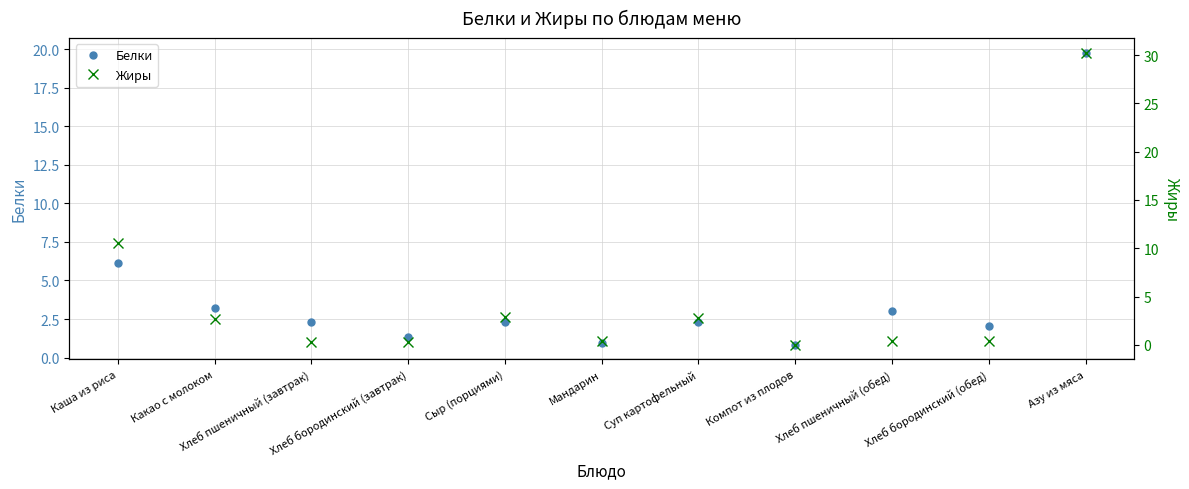

Reading right to left, transcribe all the data shown in this chart.

Белки: Азу из мяса=19.8	Хлеб бородинский (обед)=2.0	Хлеб пшеничный (обед)=3.0	Компот из плодов=0.8	Суп картофельный=2.3	Мандарин=1.0	Сыр (порциями)=2.3	Хлеб бородинский (завтрак)=1.4	Хлеб пшеничный (завтрак)=2.3	Какао с молоком=3.2	Каша из риса=6.2
Жиры: Азу из мяса=30.2	Хлеб бородинский (обед)=0.4	Хлеб пшеничный (обед)=0.4	Компот из плодов=0.0	Суп картофельный=2.7	Мандарин=0.4	Сыр (порциями)=2.9	Хлеб бородинский (завтрак)=0.3	Хлеб пшеничный (завтрак)=0.3	Какао с молоком=2.6	Каша из риса=10.5